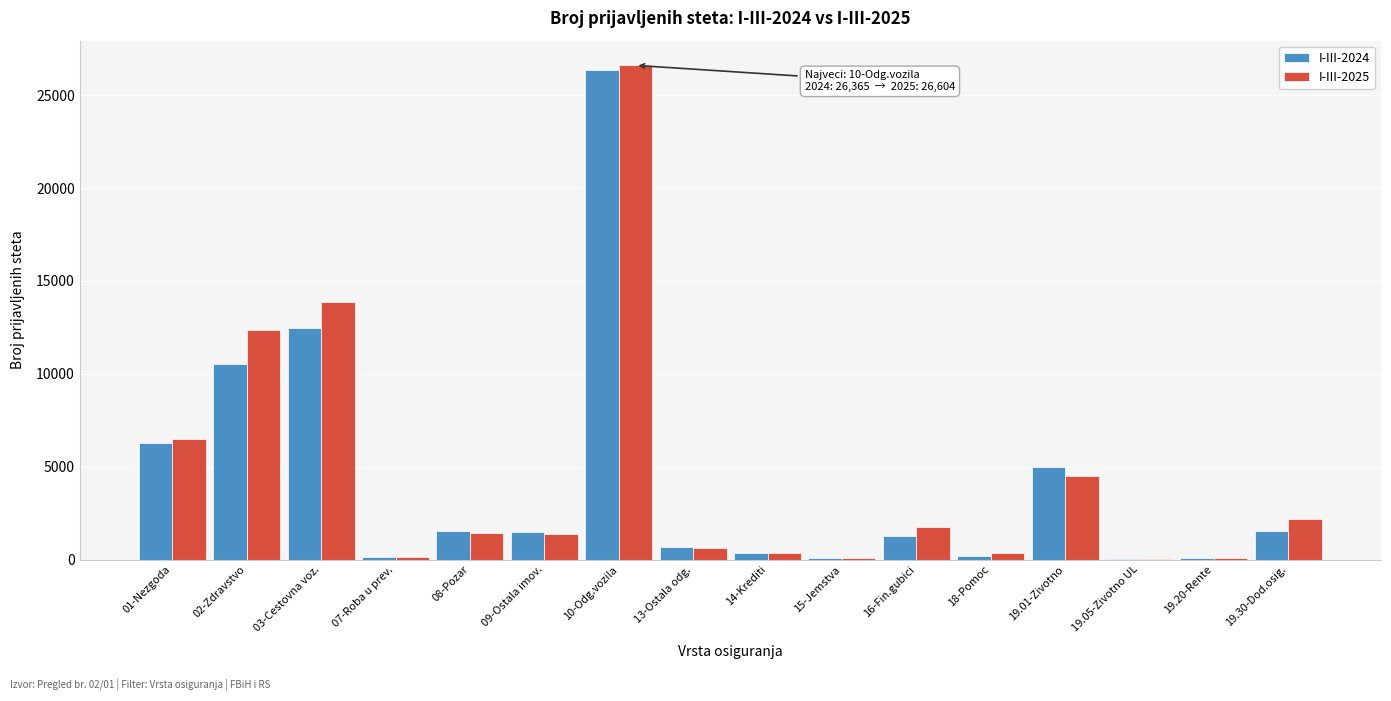

Where is I-III-2024 nearest to the value 13203?

03-Cestovna voz.